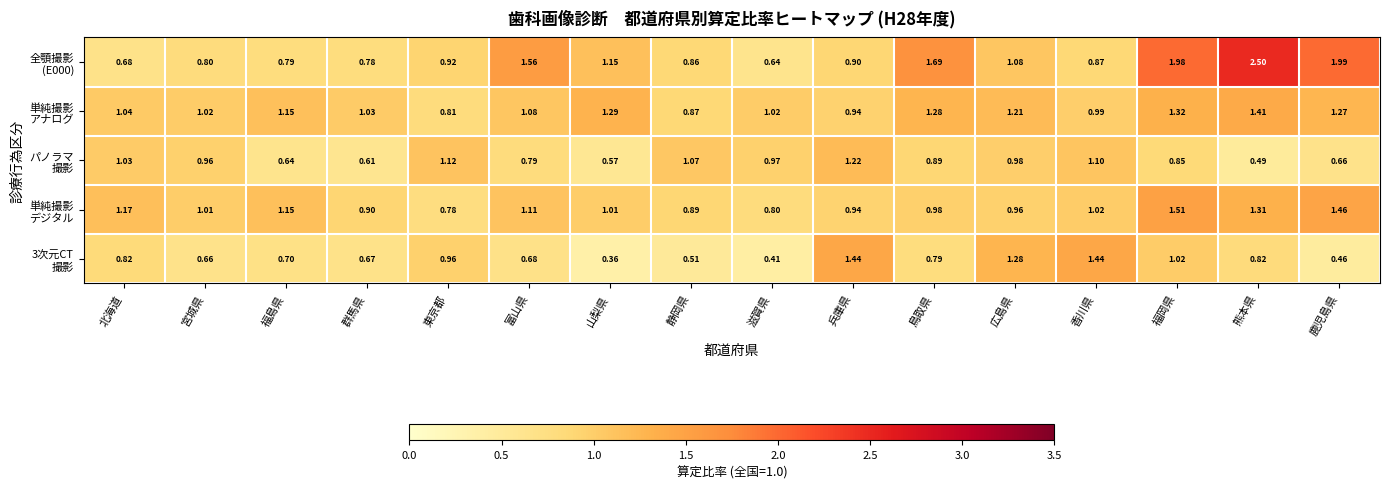

At which category is the sum across all series the highest?

福岡県